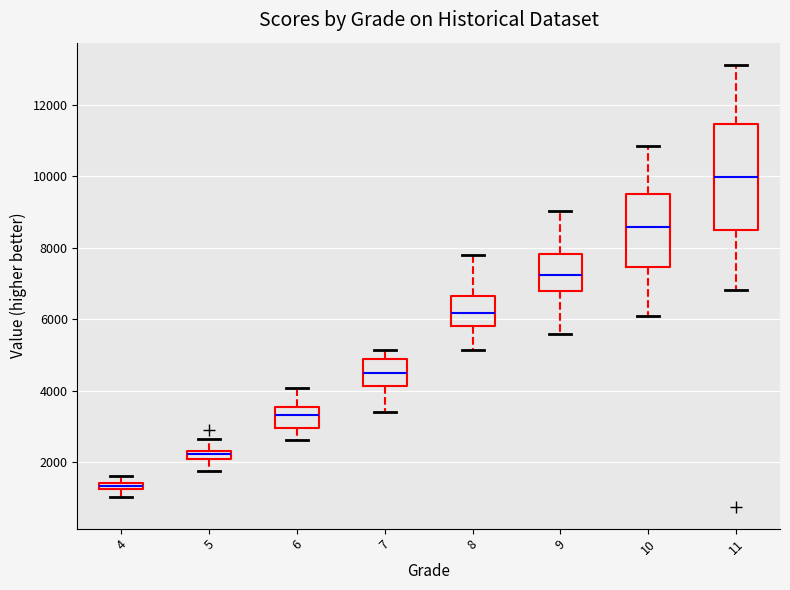

Which box's median line is the lowest?

4